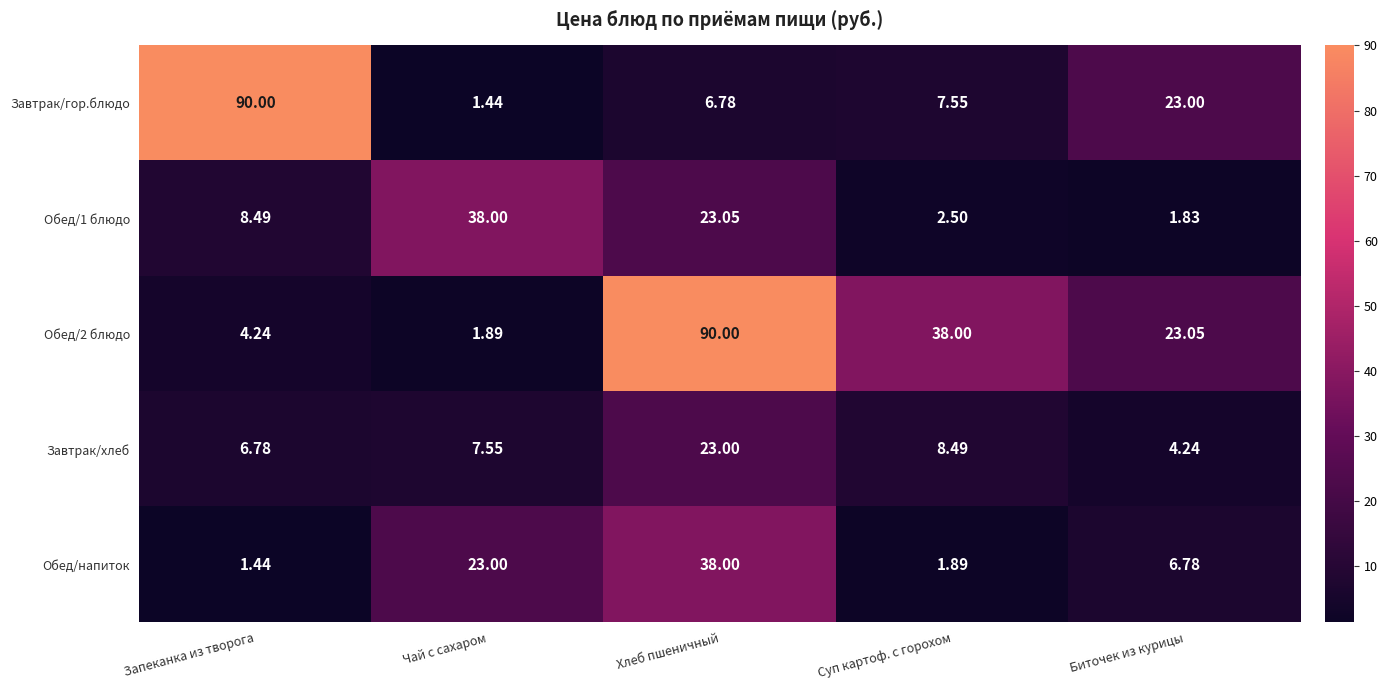

Where is Завтрак/хлеб nearest to the value 13?

Суп картоф. с горохом